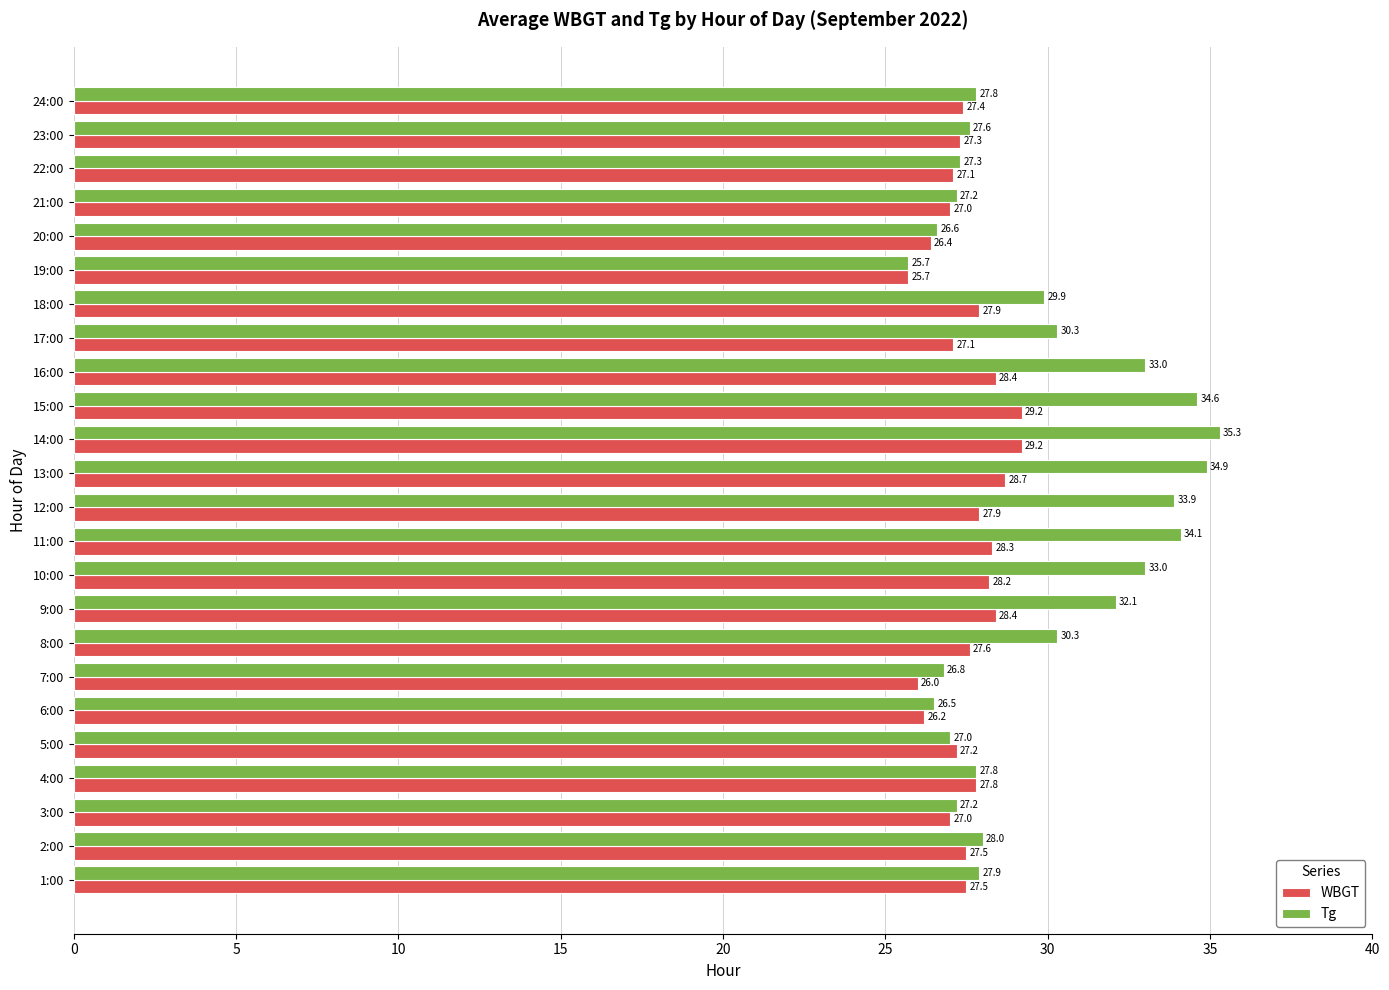

True or false: WBGT has a value of 27.3 at 23:00.

True